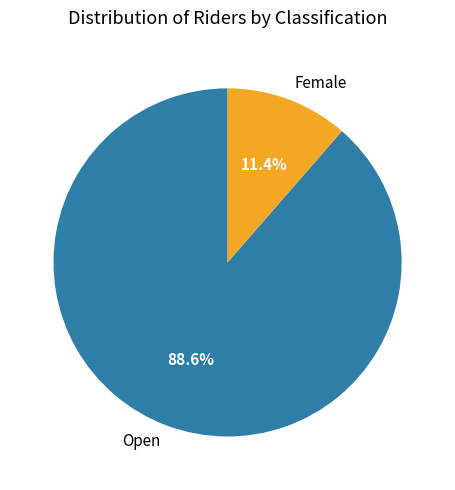

Rank the categories by value from highest to lowest.

Open, Female